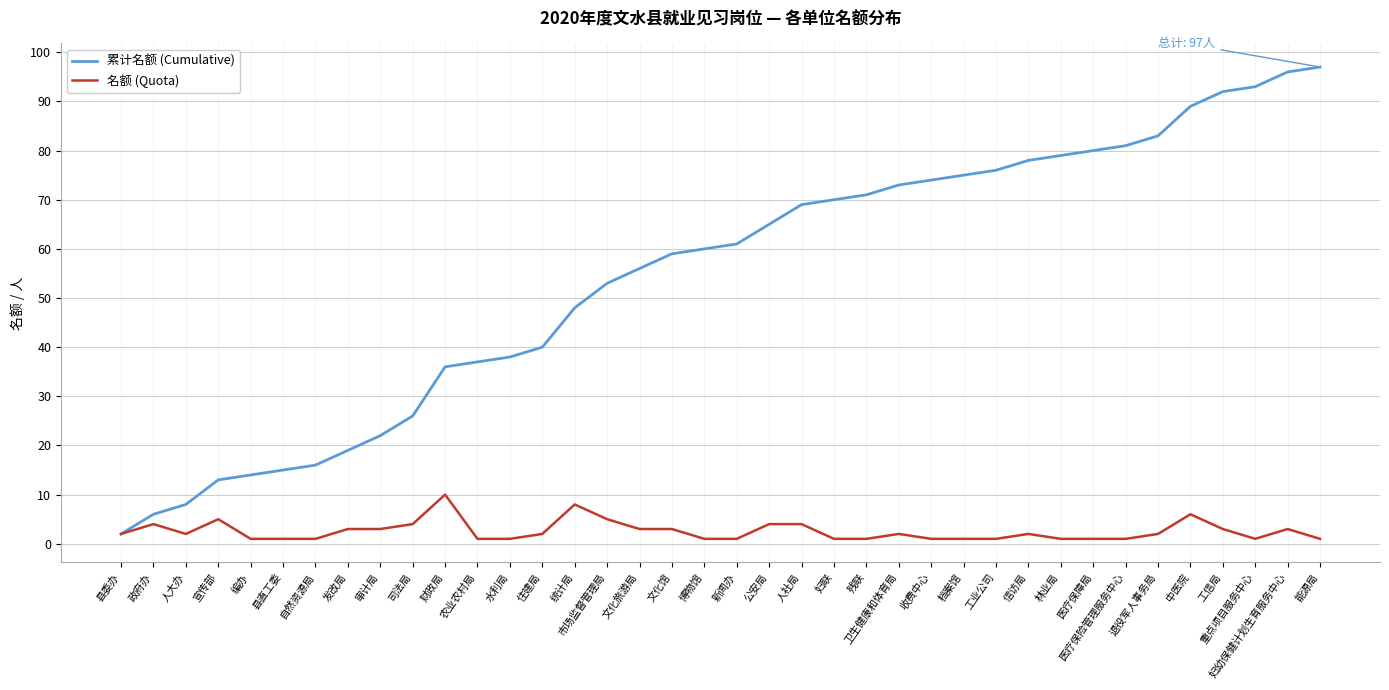

Does the chart have visible grid lines?

Yes